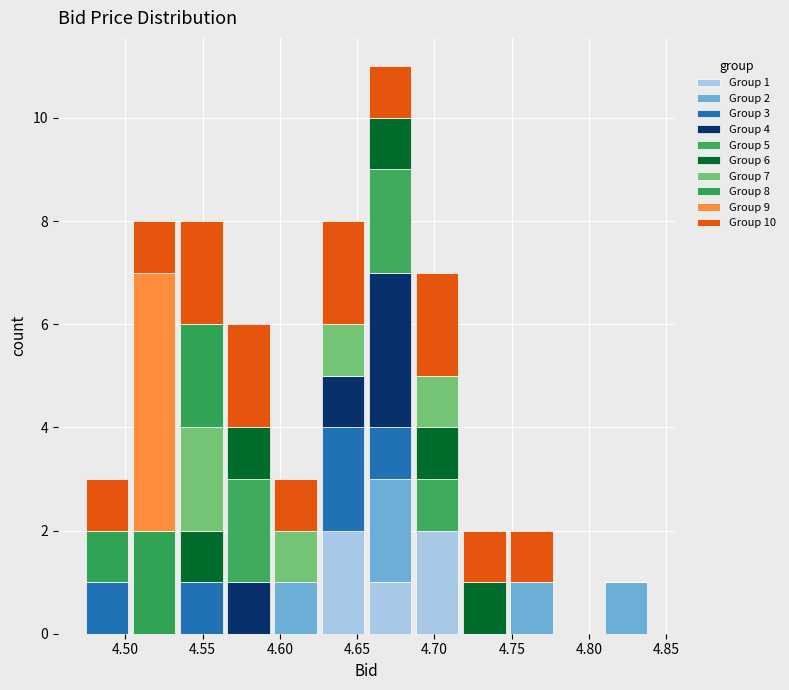

Which range on the x-axis has the tallest stacked bar (by total height)?

4.655 to 4.685